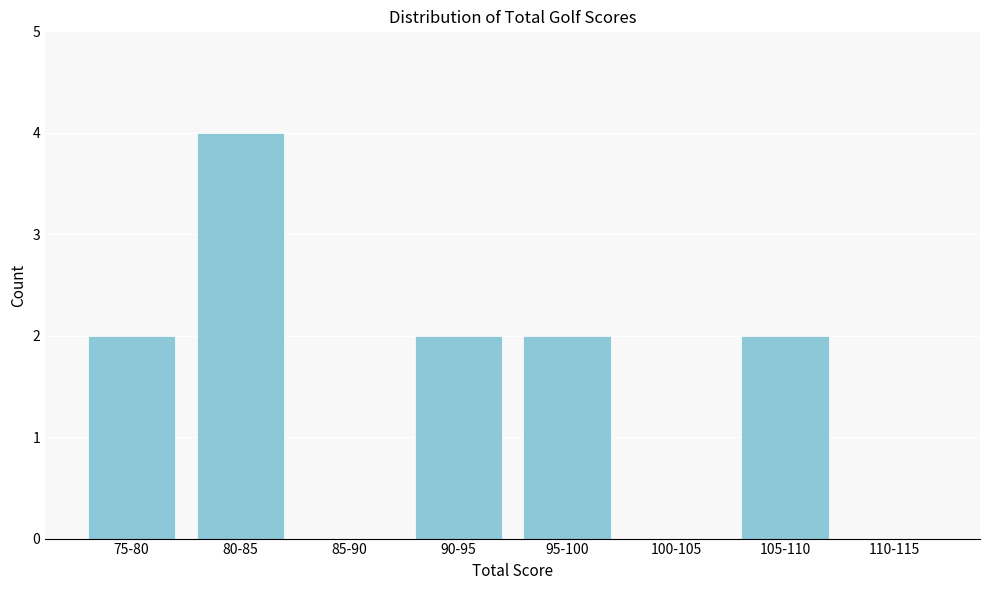

Reading right to left, extract all data points from this chart.

110-115=0	105-110=2	100-105=0	95-100=2	90-95=2	85-90=0	80-85=4	75-80=2